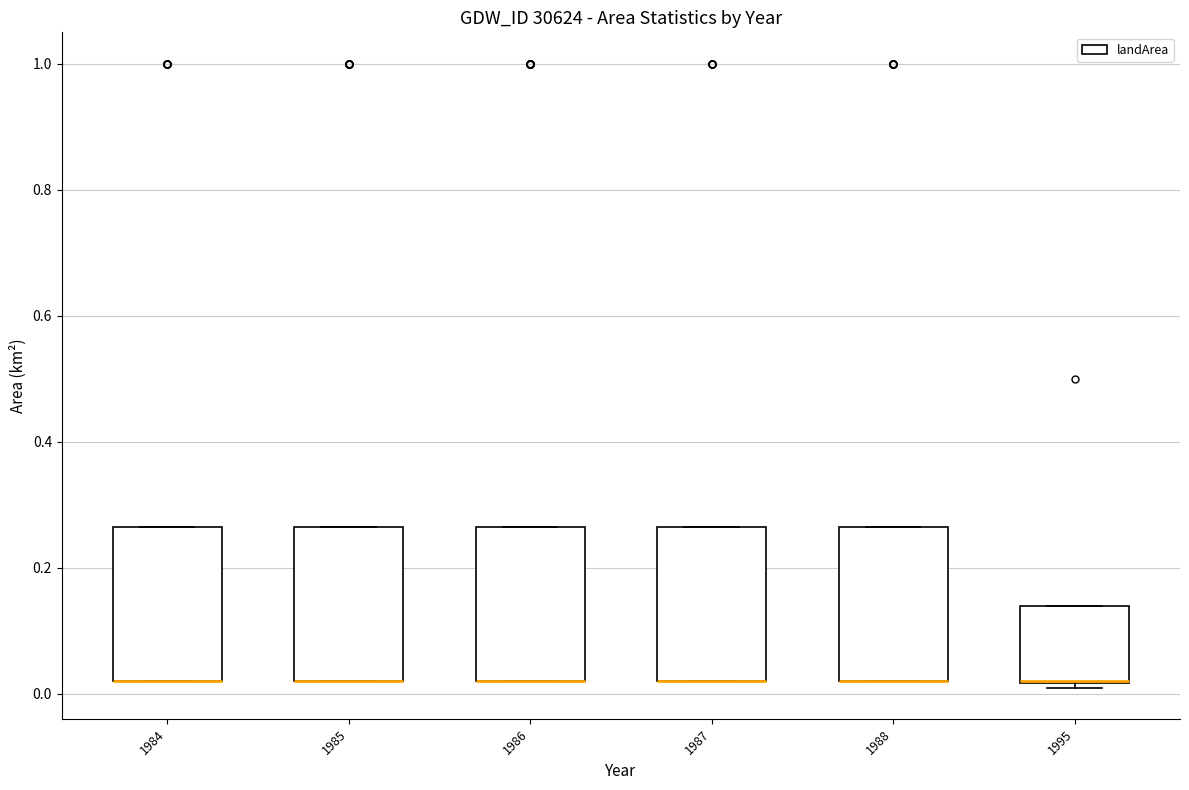

Where is the lower edge of the box at x = 1986 on the y-axis? The values are not printed on the chart, so give them approximately, as read against the axis.

0.02